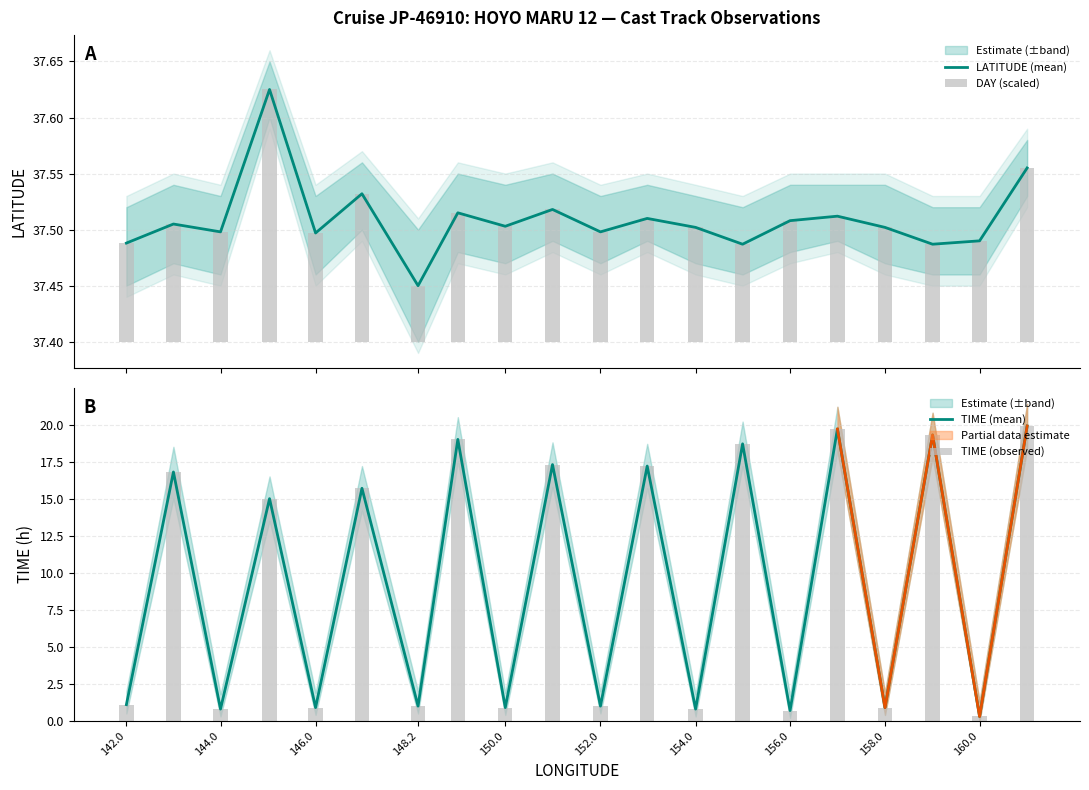

Reading left to right, list all the values displayed in this chart.

LATITUDE (mean): 37.5	37.5	37.5	37.6	37.5	37.5	37.5	37.5	37.5	37.5	37.5	37.5	37.5	37.5	37.5	37.5	37.5	37.5	37.5	37.6
DAY (scaled): 0.1	0.1	0.1	0.2	0.1	0.1	0.1	0.1	0.1	0.1	0.1	0.1	0.1	0.1	0.1	0.1	0.1	0.1	0.1	0.2
TIME (mean): 1.1	16.8	0.8	15.0	0.9	15.7	1.0	19.0	0.9	17.3	1.0	17.2	0.8	18.7	0.7	19.7	0.9	19.3	0.3	19.9
TIME (observed): 1.1	16.8	0.8	15.0	0.9	15.7	1.0	19.0	0.9	17.3	1.0	17.2	0.8	18.7	0.7	19.7	0.9	19.3	0.3	19.9